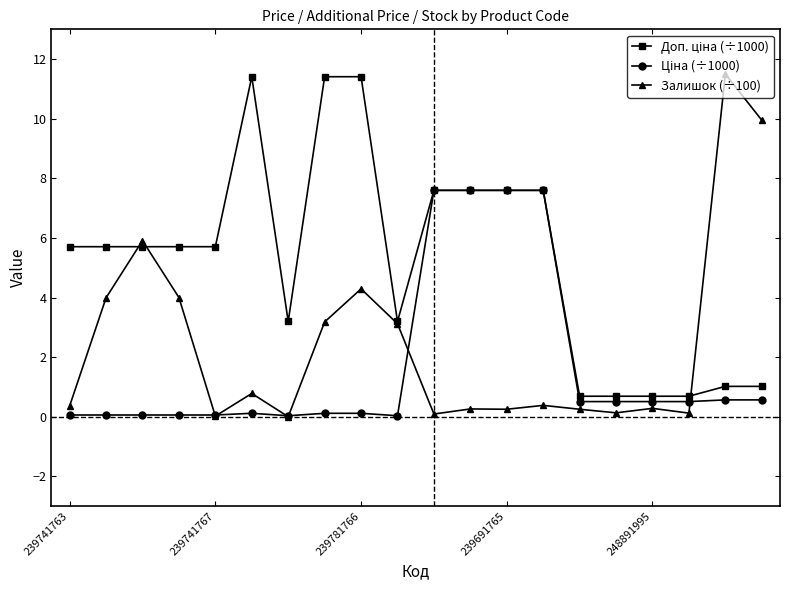

Which series has the widest spread of values?

Залишок (÷100)